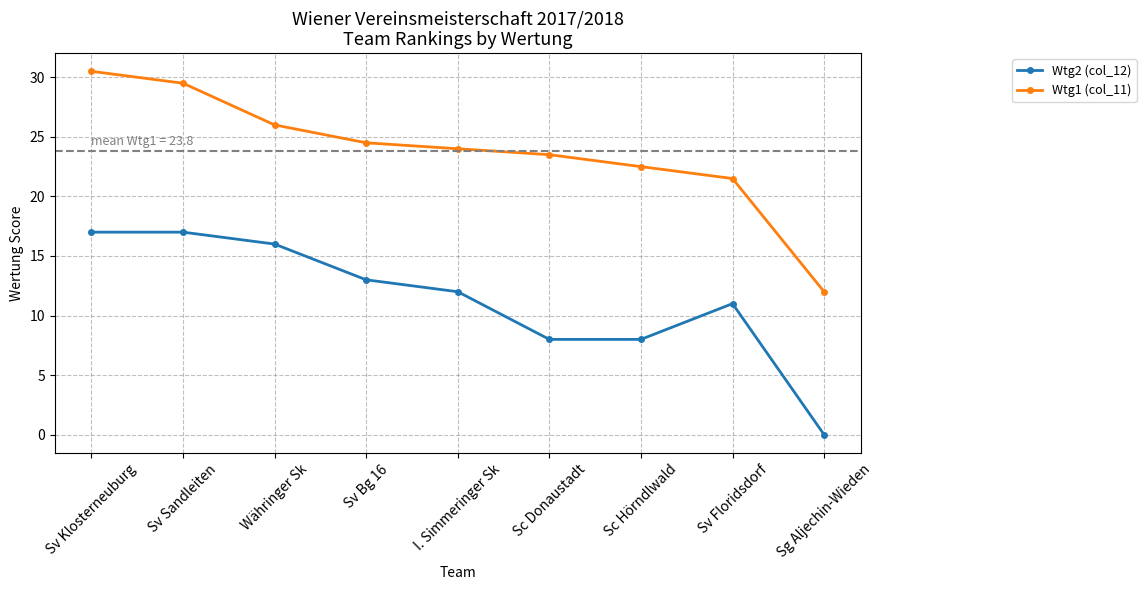

What is the approximate value of Wtg1 (col_11) at Sv Bg 16?

24.5